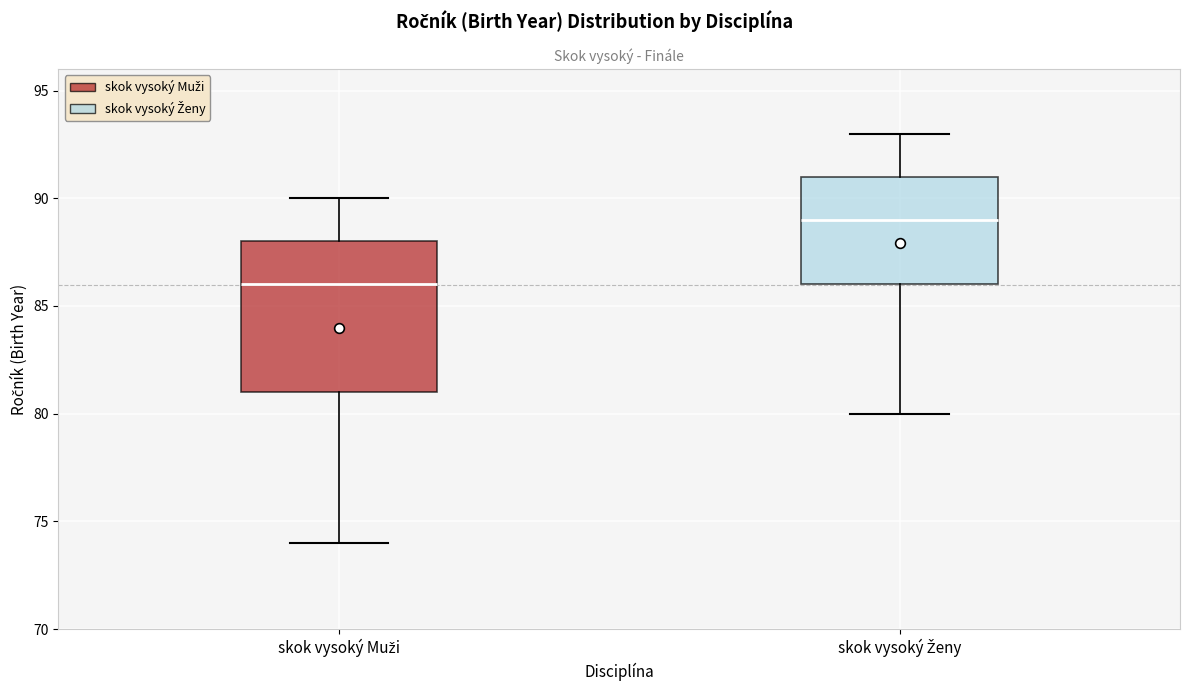

Which box's median line is the lowest?

skok vysoký Muži